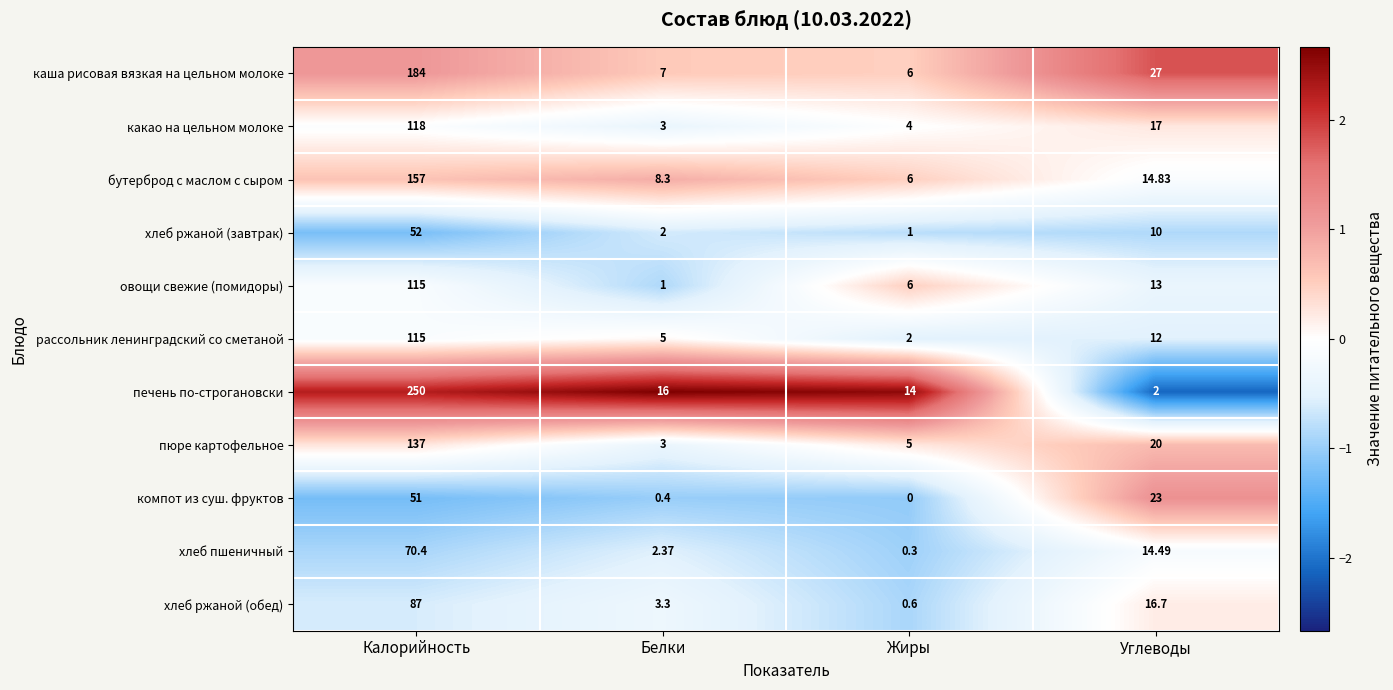

Where does the хлеб ржаной (обед) series first go above 16?

Калорийность